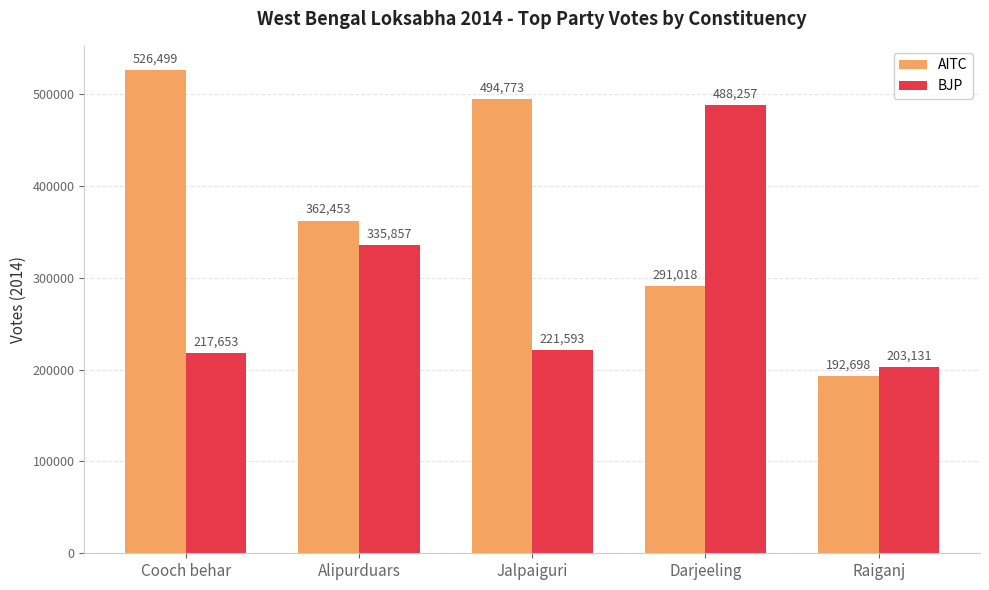

How many bars are there in total?

10